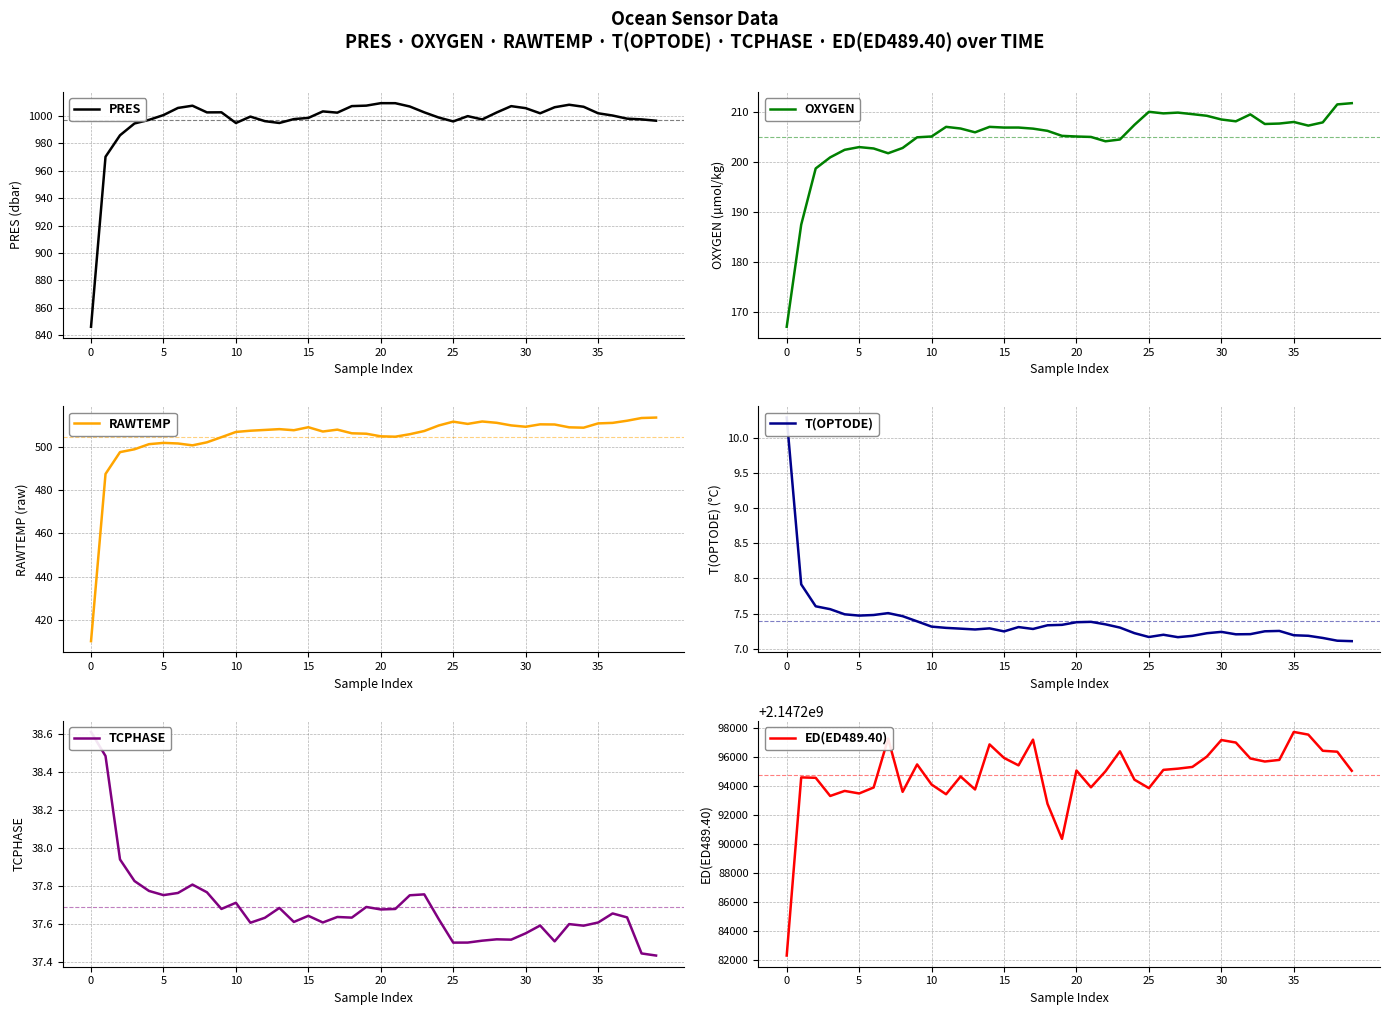

The OXYGEN series shows 325.8 at 18. True or false?

False